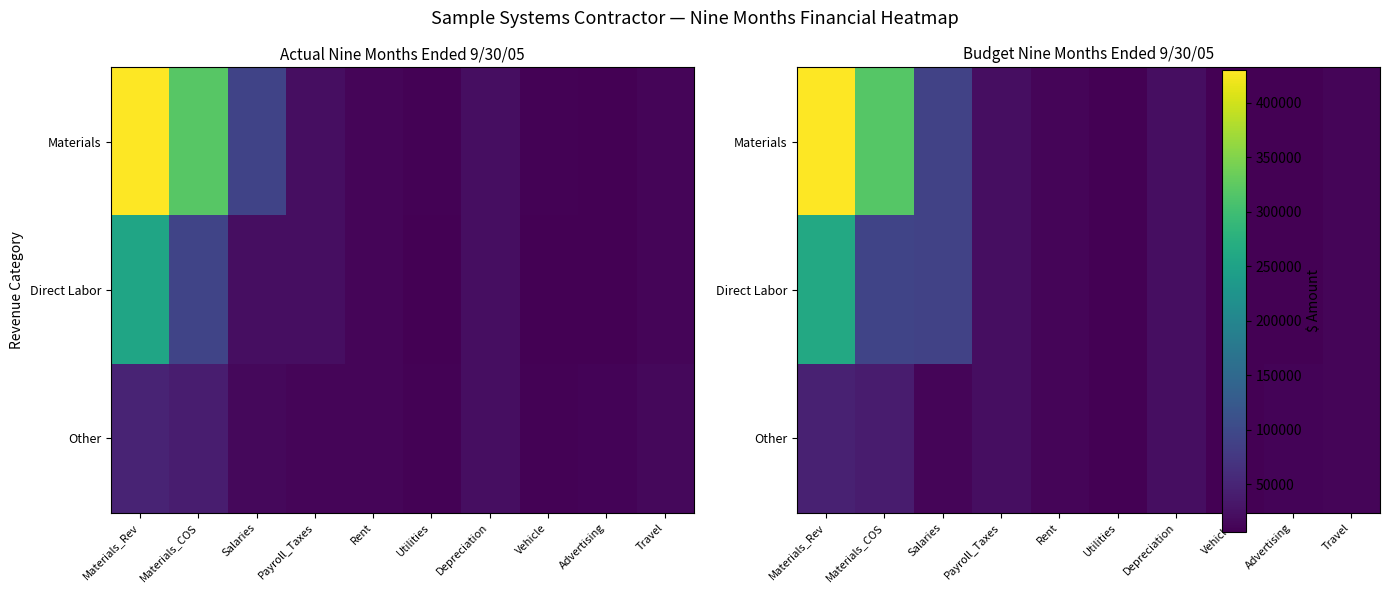

Between Vehicle and Travel, which series saw the biggest shift?

Materials